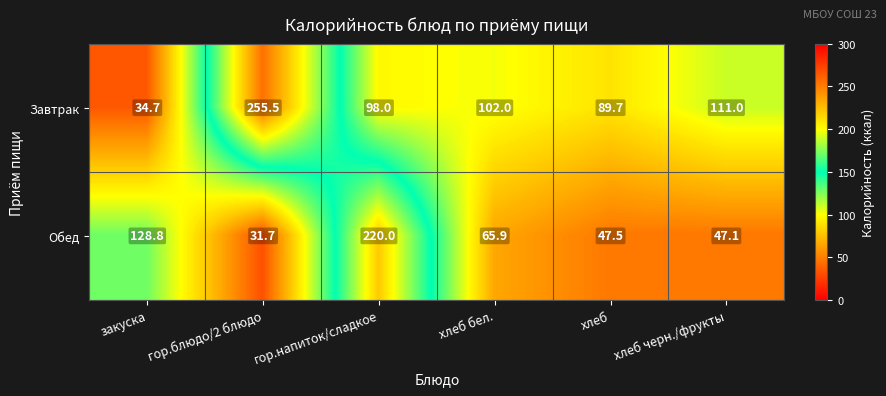

Which series changed the most between гор.напиток/сладкое and хлеб бел.?

Обед